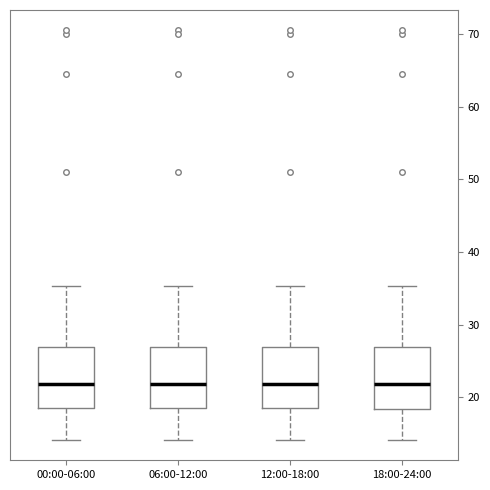

Reading left to right, read every box against the y-axis: the position of its median line, the range the box covers, and the ends of its whiskers. The values are not printed on the chart, so give them approximately, as read against the axis.

00:00-06:00: median 22, box 19 to 27, whiskers 14 to 35
06:00-12:00: median 22, box 19 to 27, whiskers 14 to 35
12:00-18:00: median 22, box 19 to 27, whiskers 14 to 35
18:00-24:00: median 22, box 18 to 27, whiskers 14 to 35